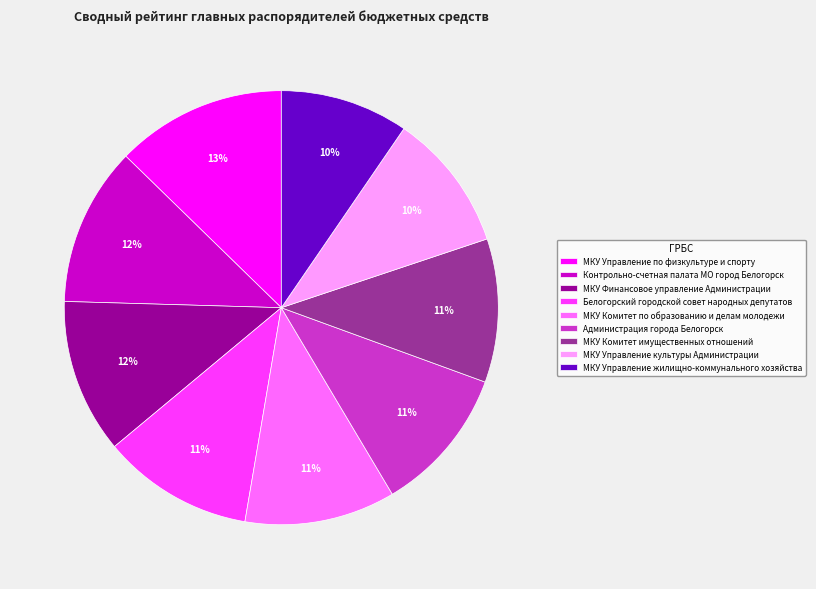

How many segments does this pie chart have?

9